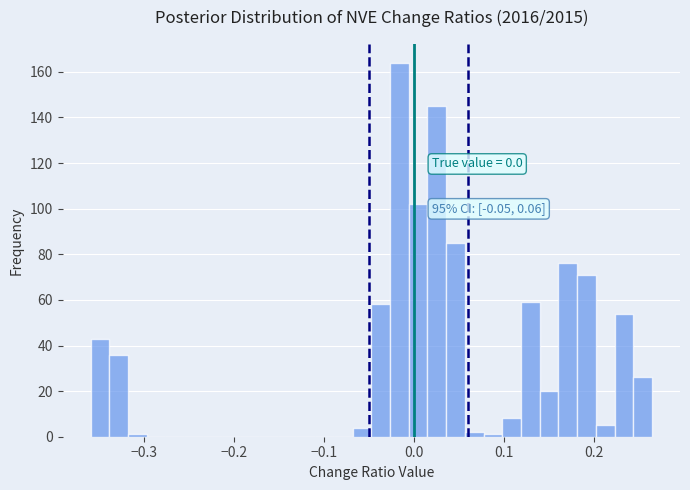

Read against the x-axis, roughly where is the centre of the tallest bar?

-0.02